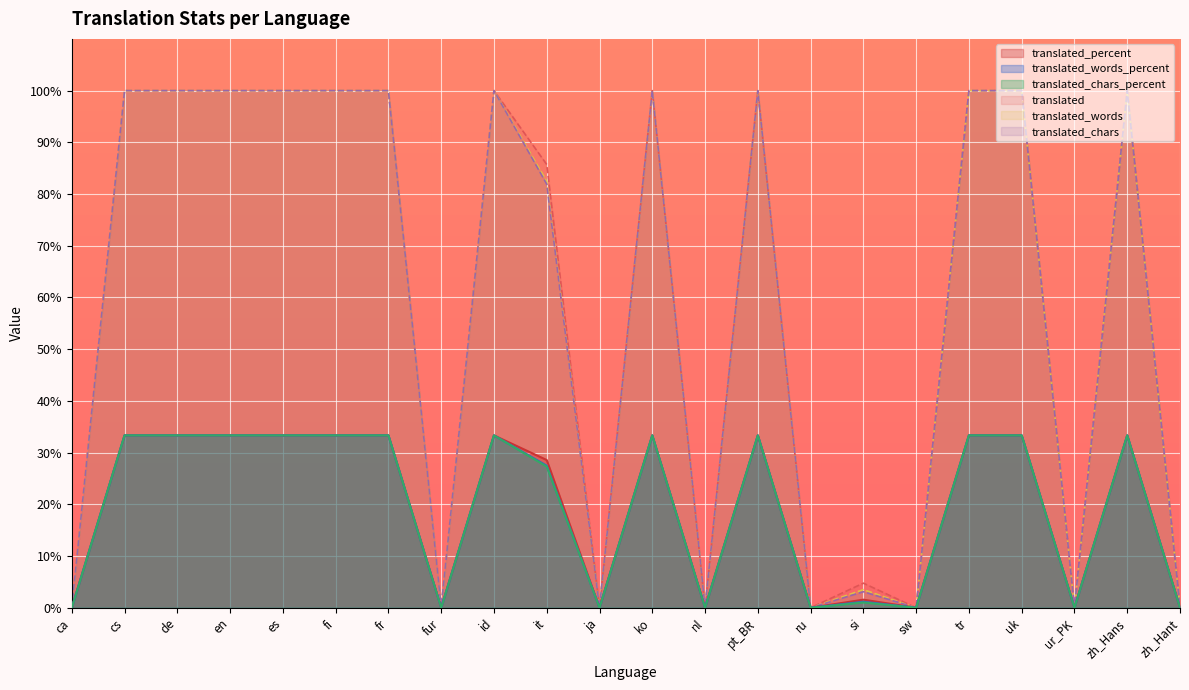

How many lines are shown in the chart?

6